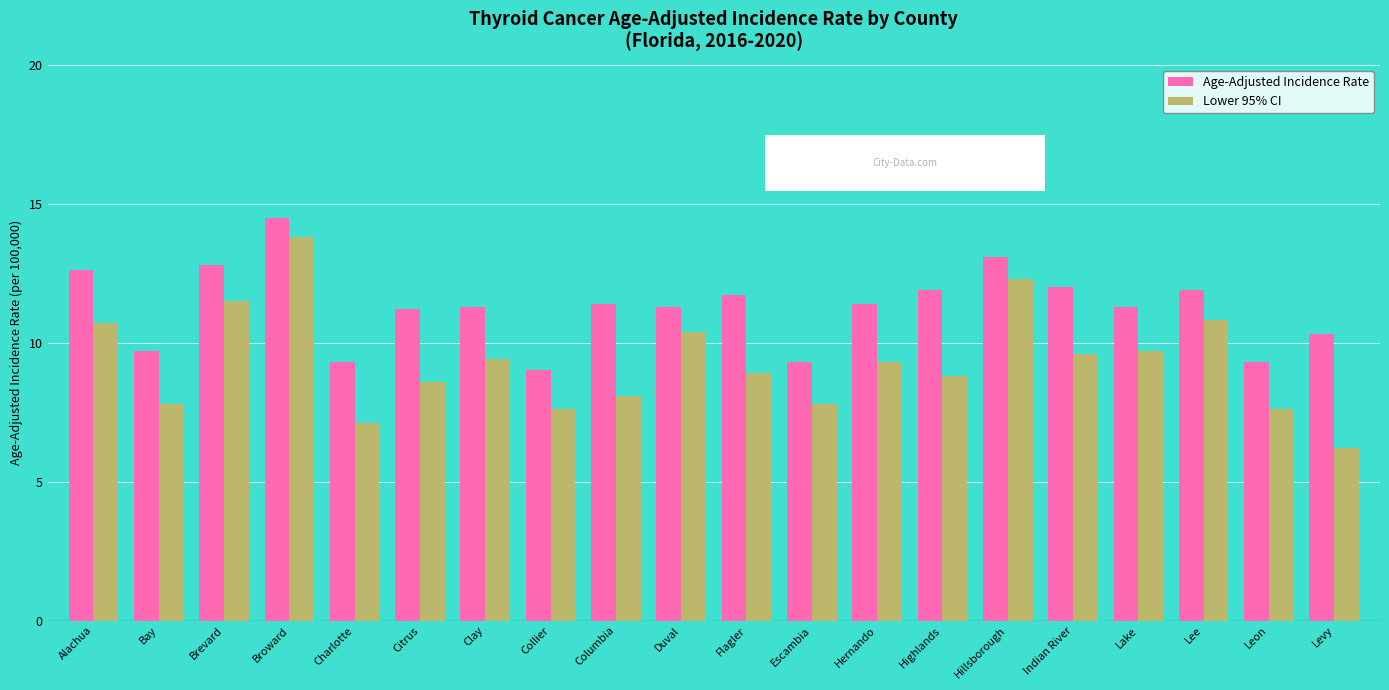

What is the sum of the Lower 95% CI values at Lake and Columbia?

17.8